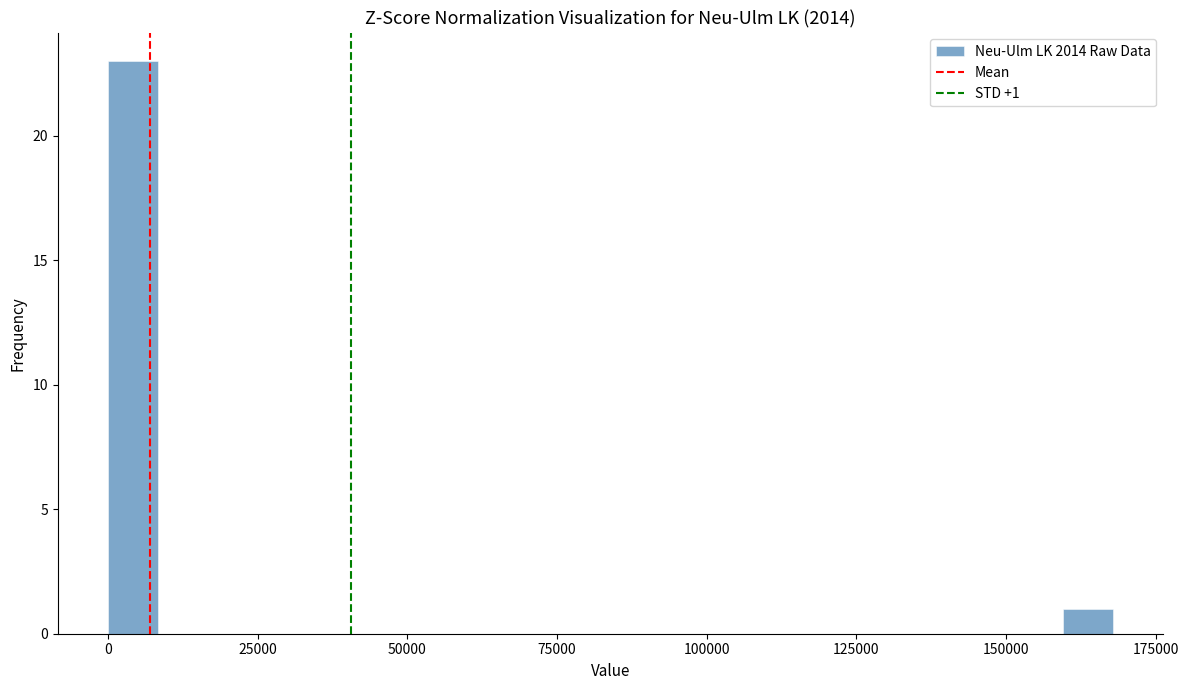

Read against the x-axis, roughly where is the centre of the tallest bar?

5000